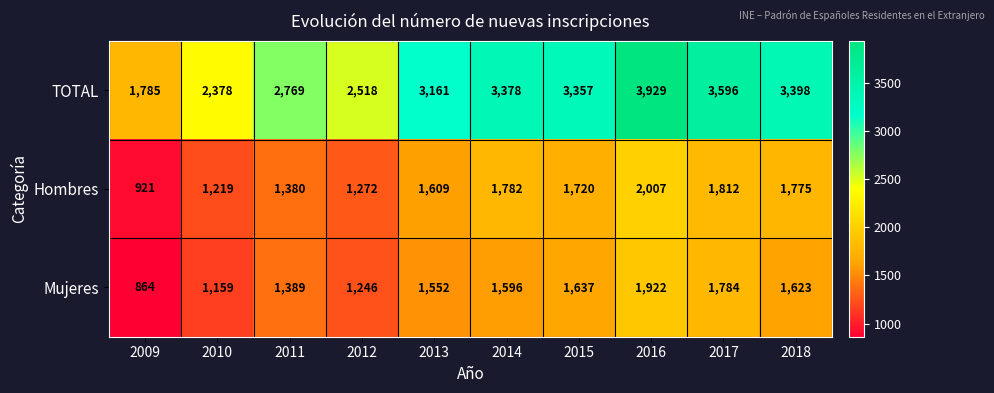

Which series has the widest spread of values?

TOTAL